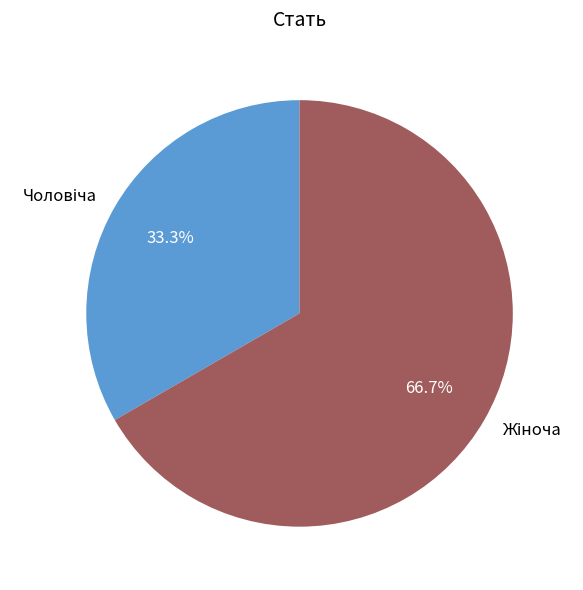

Count the number of slices in the pie.

2